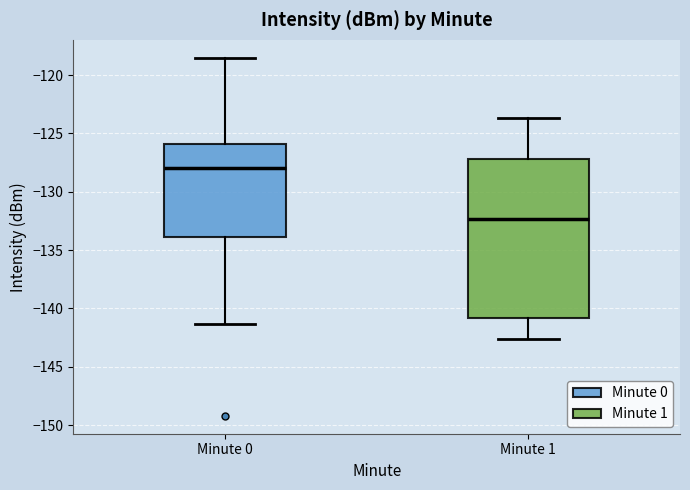

Which box has the lowest median line?

Minute 1